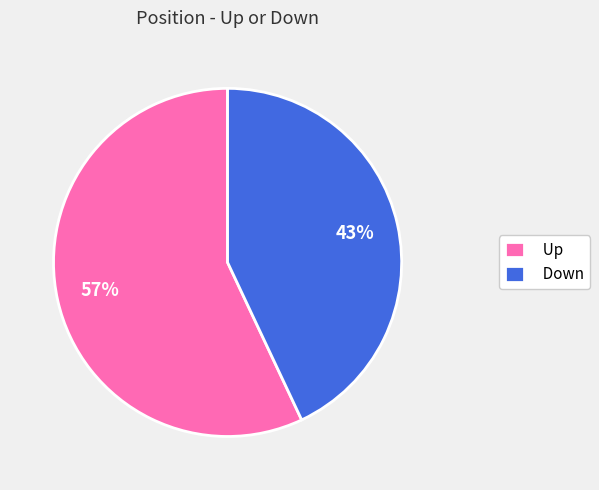

Combined, do Up and Down account for over 50%?

Yes